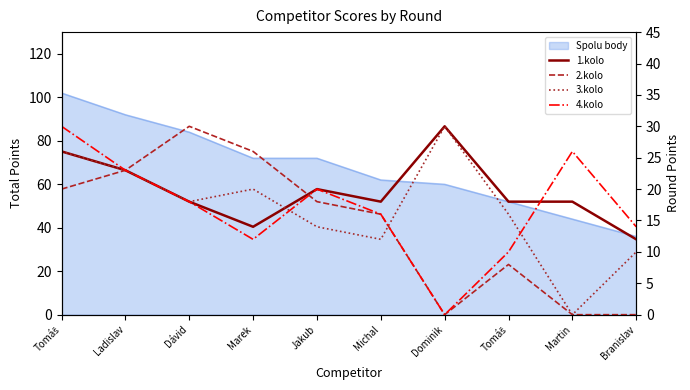

What is the label of the 9th point from the right?

Ladislav